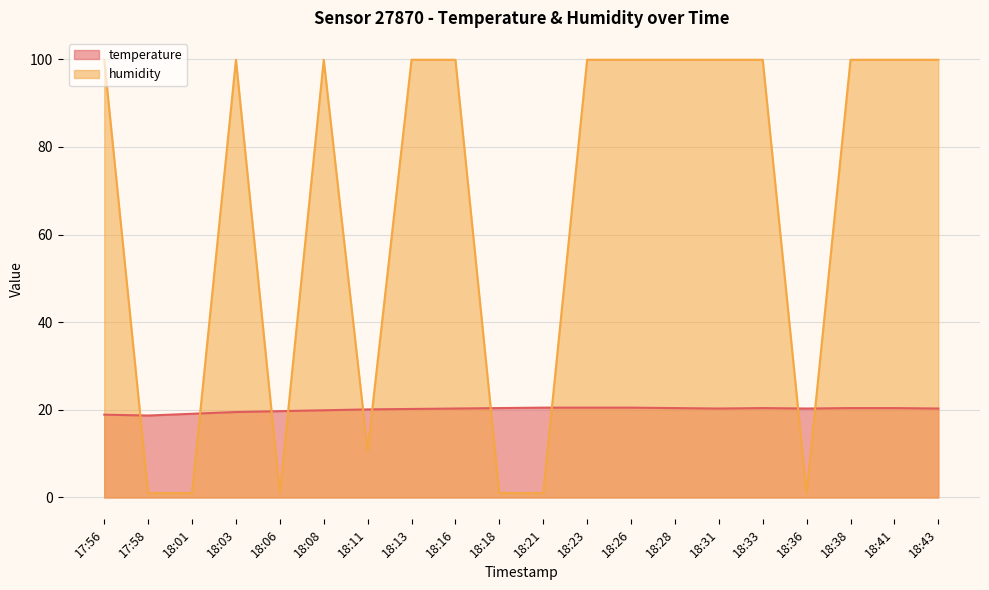

True or false: temperature and humidity intersect in this chart.

True